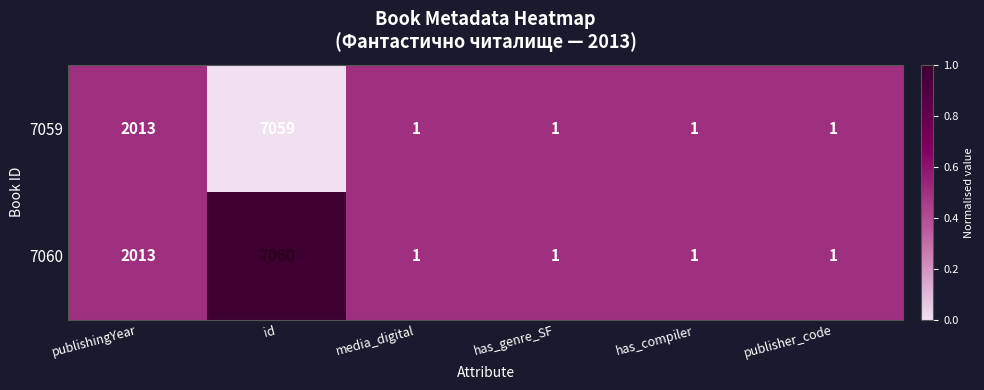

How many 7060 values are between 1 and 2013?

5